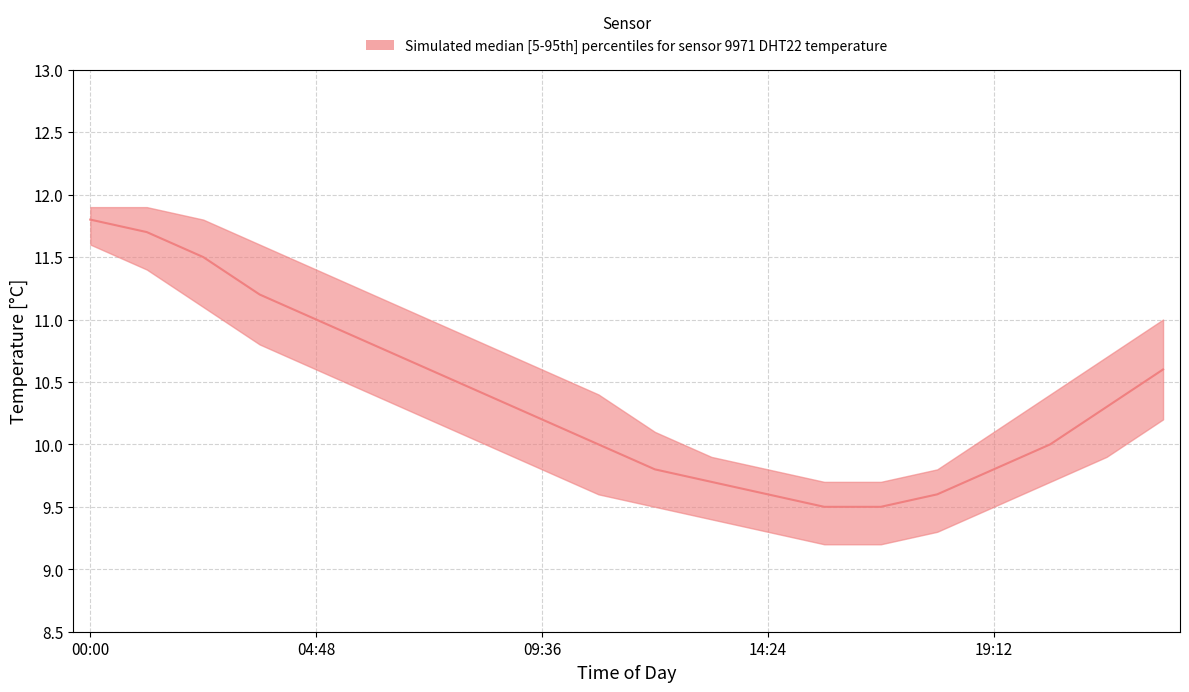

Is the value of temperature_upper at 02:24 greater than the value of temperature_lower at 12:00?

Yes